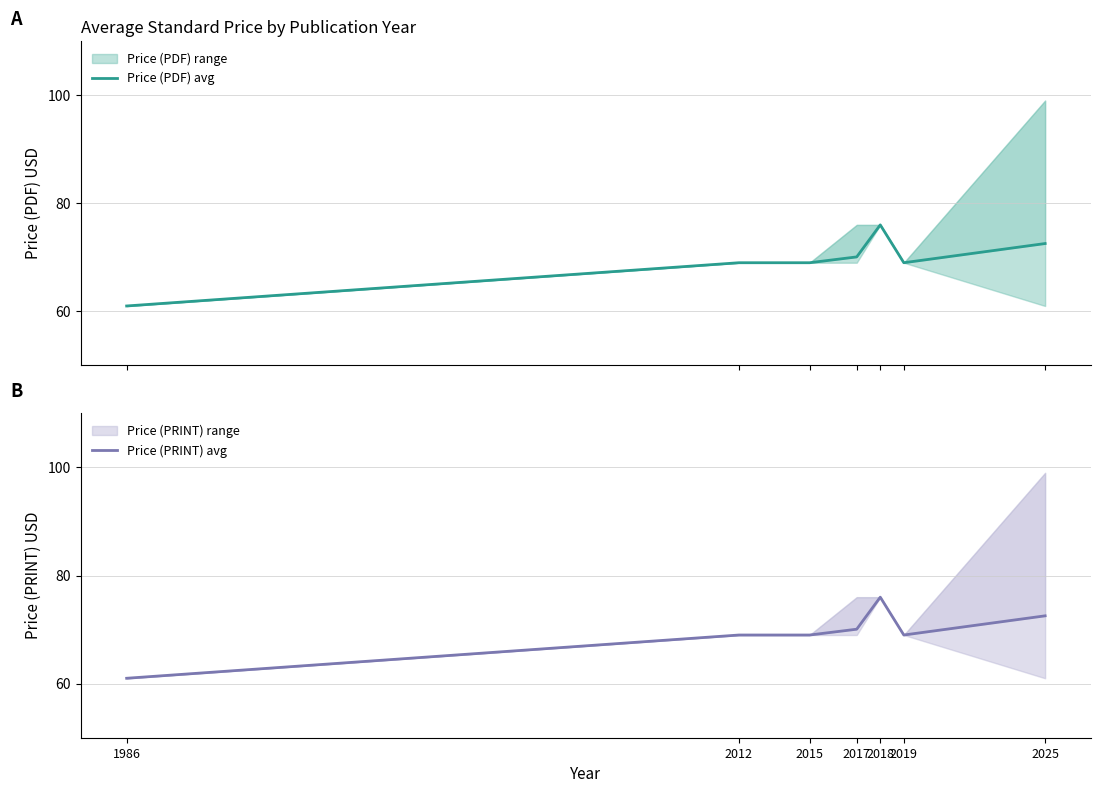

How many interior local valleys does the Price (PDF) avg series have?

1